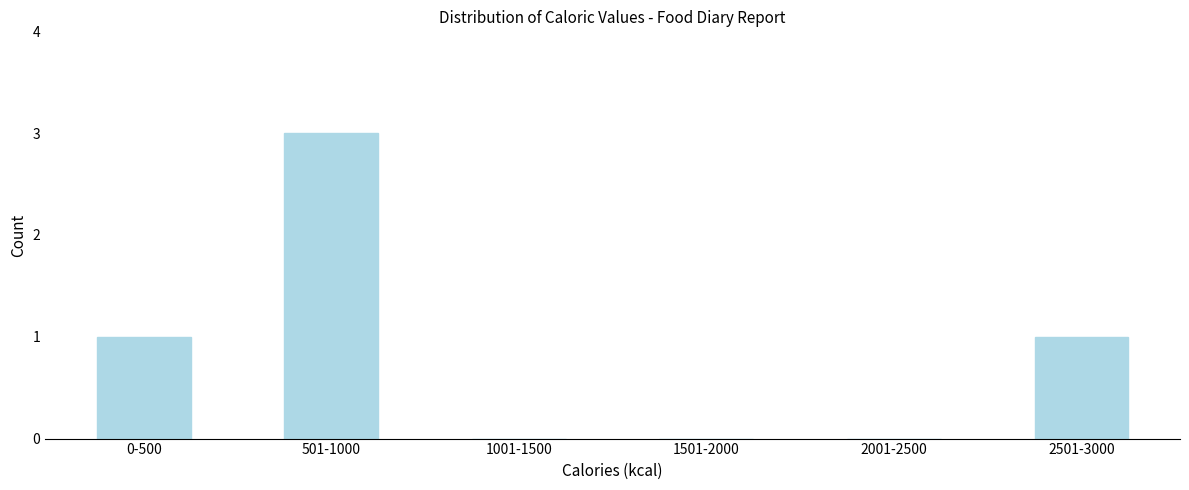

Reading right to left, what are all the values shown in this chart?

2501-3000=1	2001-2500=0	1501-2000=0	1001-1500=0	501-1000=3	0-500=1